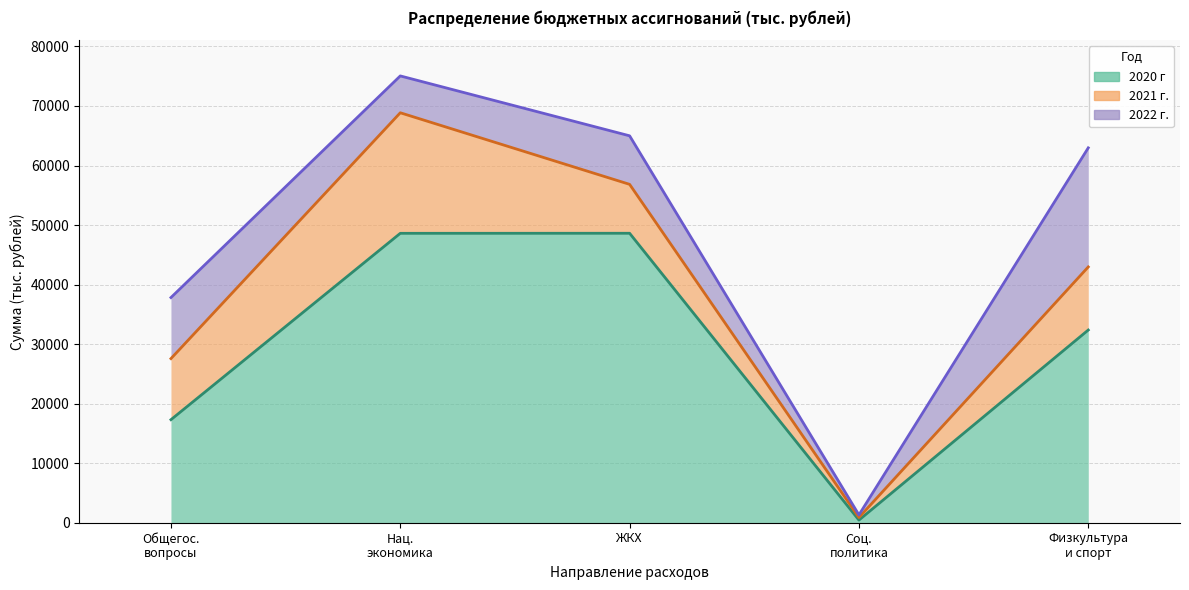

Between which two adjacent categories do 2021 г. and 2022 г. first intersect?

ОБЩЕГОСУДАРСТВЕННЫЕ ВОПРОСЫ and НАЦИОНАЛЬНАЯ ЭКОНОМИКА